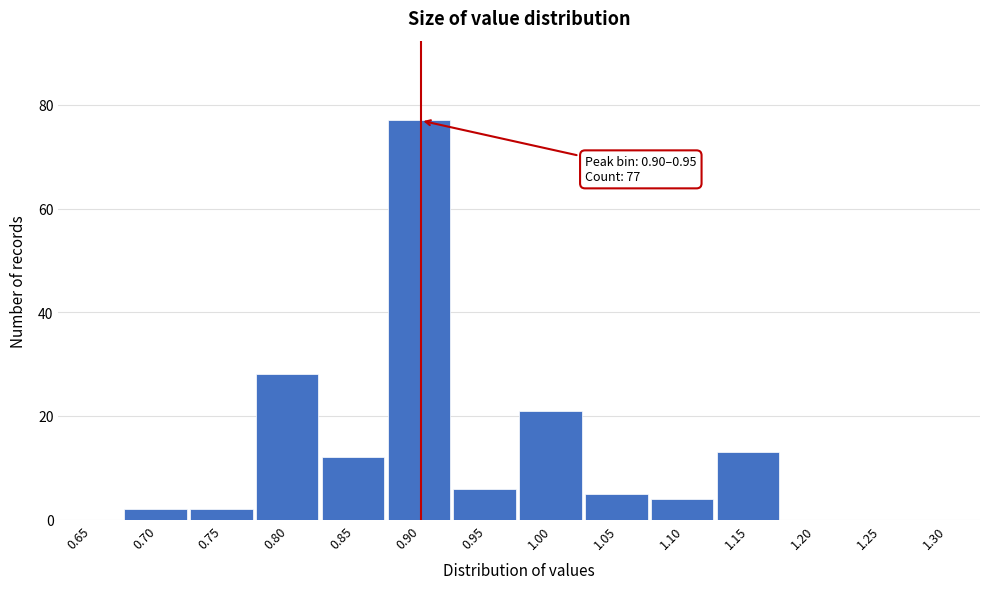

Reading right to left, extract all data points from this chart.

1.30=0	1.25=0	1.20=0	1.15=13	1.10=4	1.05=5	1.00=21	0.95=6	0.90=77	0.85=12	0.80=28	0.75=2	0.70=2	0.65=0